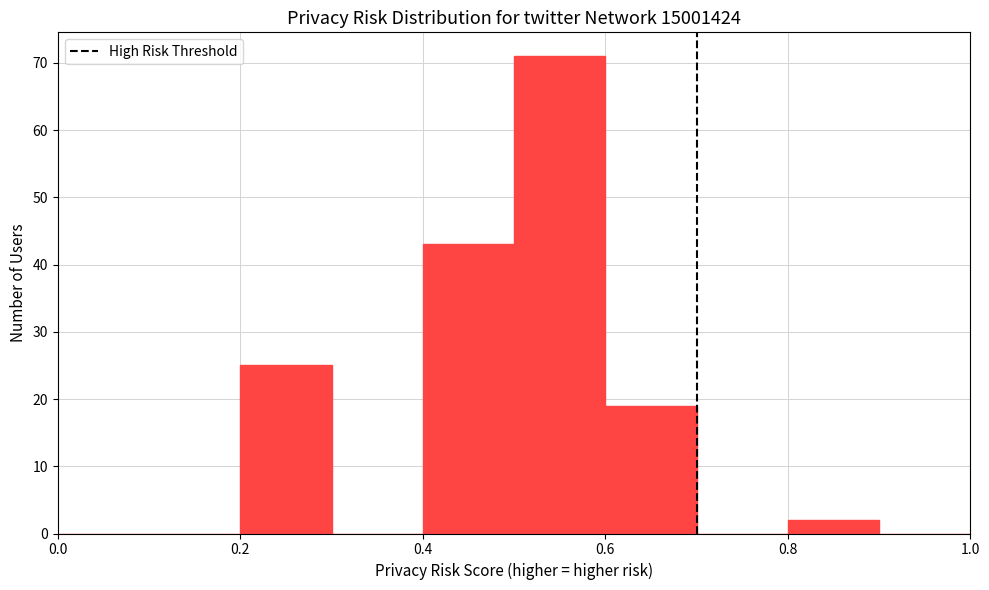

Reading left to right, transcribe this chart: for each bar, give the range it covers on the x-axis and its height. The values are not printed on the chart, so give them approximately, as read against the axis.

0.0 to 0.1: 0
0.1 to 0.2: 0
0.2 to 0.3: 25
0.3 to 0.4: 0
0.4 to 0.5: 43
0.5 to 0.6: 71
0.6 to 0.7: 19
0.7 to 0.8: 0
0.8 to 0.9: 2
0.9 to 1.0: 0